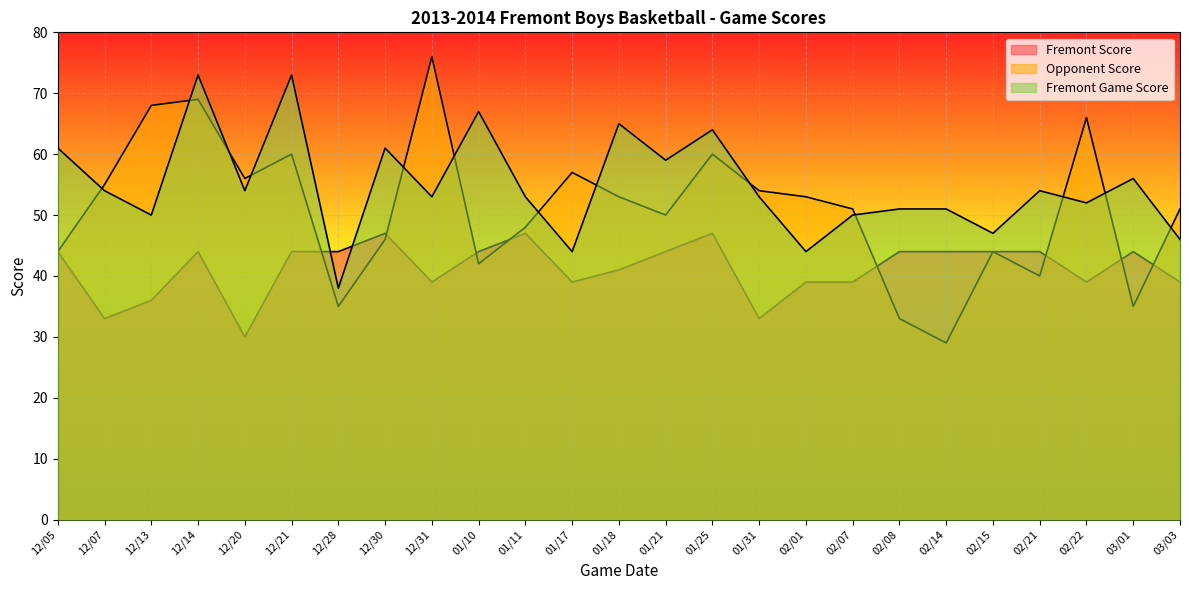

The value of Fremont Game Score at 12/21 is 73. True or false?

True